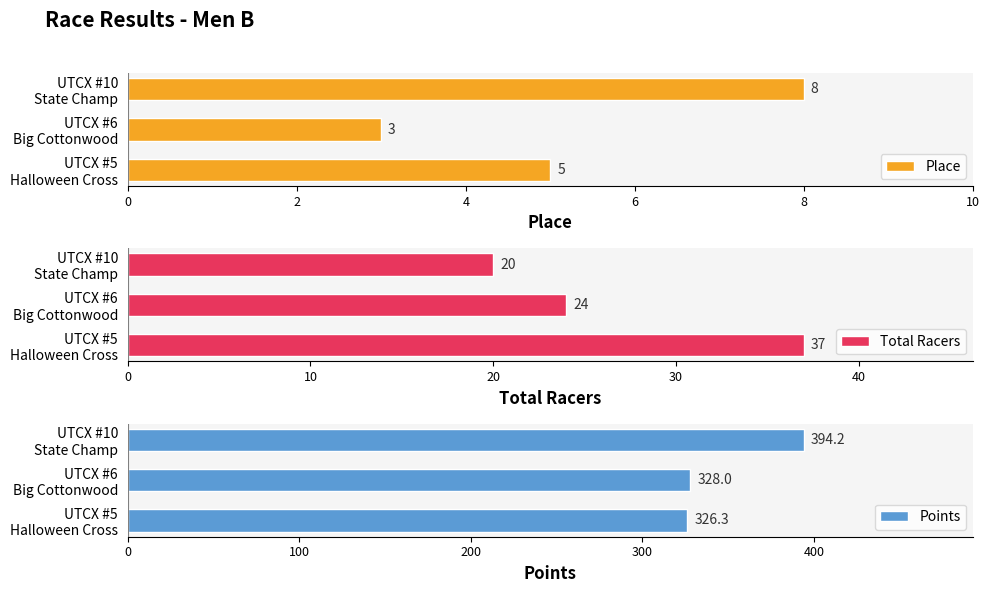

What is the value of the Points bar at the 2nd from the left?

328.0